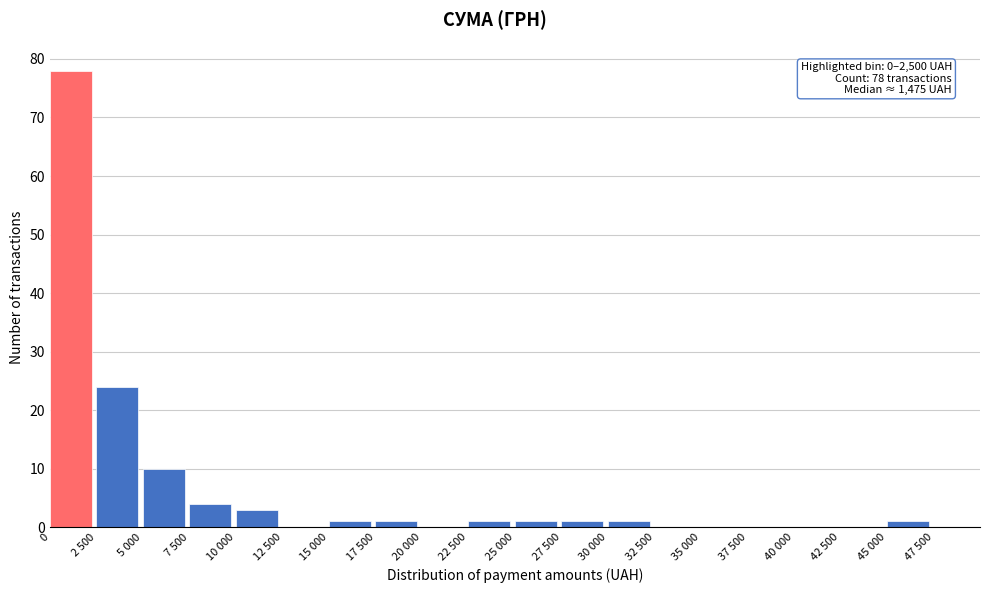

Reading right to left, list all the values displayed in this chart.

47 500=0	45 000=1	42 500=0	40 000=0	37 500=0	35 000=0	32 500=0	30 000=1	27 500=1	25 000=1	22 500=1	20 000=0	17 500=1	15 000=1	12 500=0	10 000=3	7 500=4	5 000=10	2 500=24	0=78